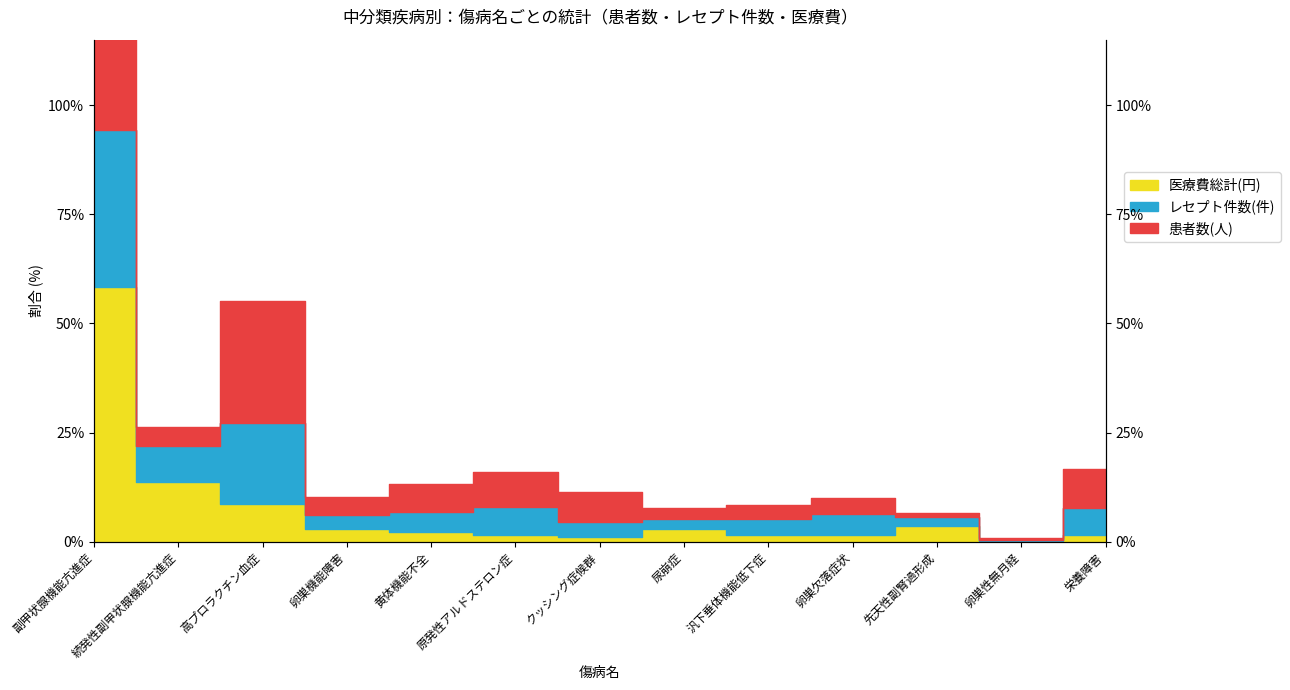

Is the value of 医療費総計(円) at 黄体機能不全 greater than the value of レセプト件数(件) at 汎下垂体機能低下症?

No